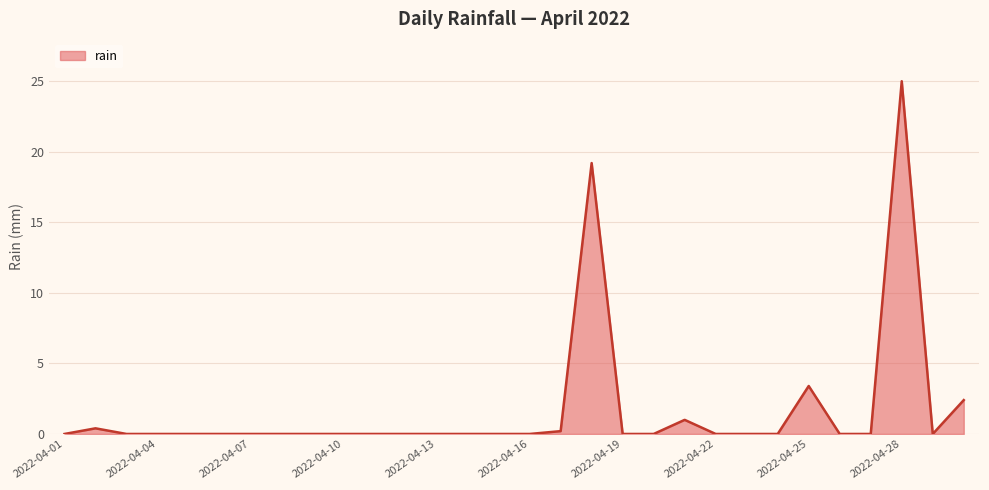

What is the difference between the second highest and minimum values?

19.2